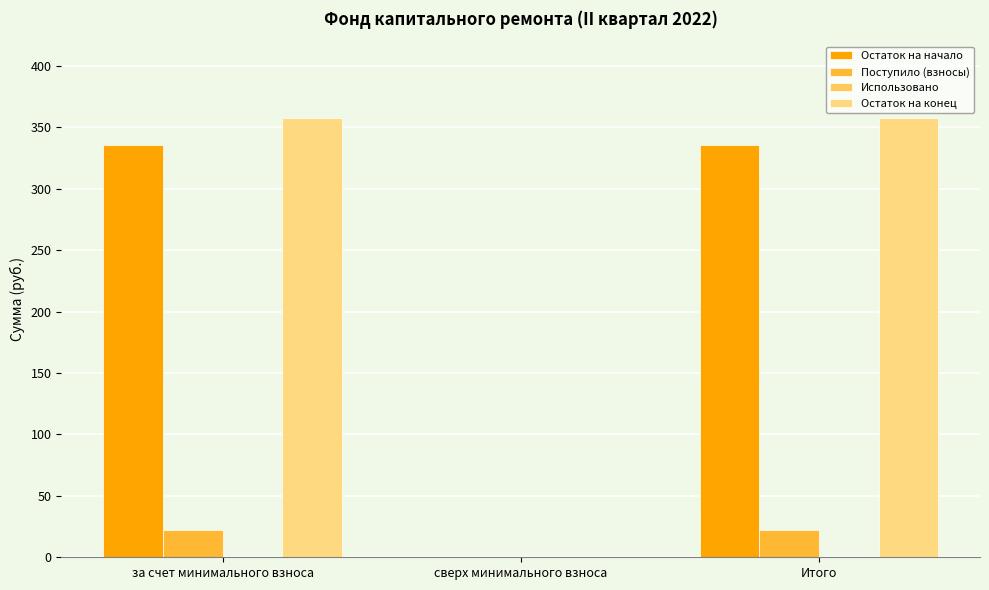

Which series changed the most between сверх минимального взноса and Итого?

Остаток на конец